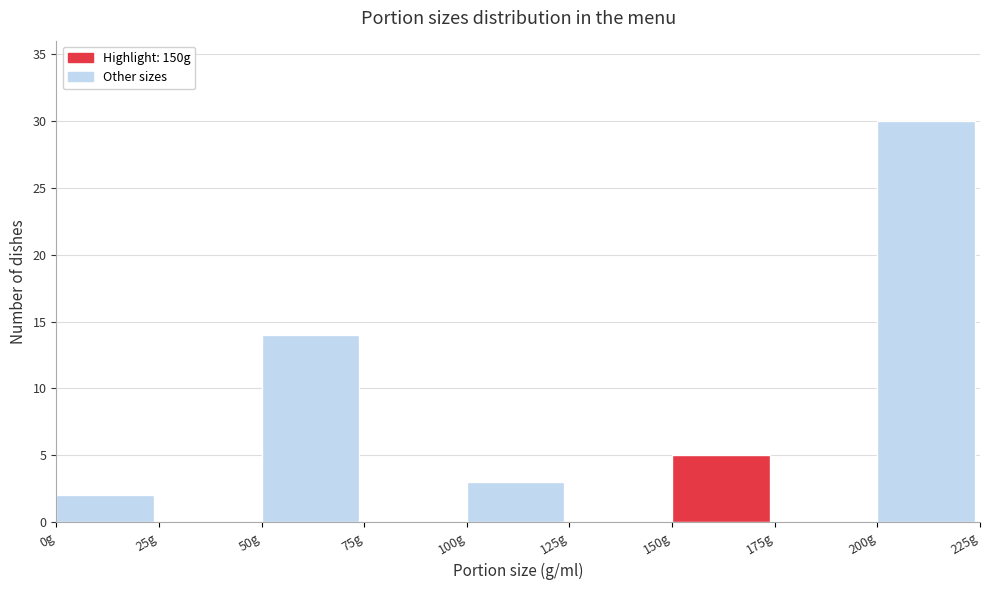

Reading left to right, transcribe this chart: for each bar, give the range it covers on the x-axis and its height. The values are not printed on the chart, so give them approximately, as read against the axis.

0 to 25: 2
25 to 50: 0
50 to 75: 14
75 to 100: 0
100 to 125: 3
125 to 150: 0
150 to 175: 5
175 to 200: 0
200 to 225: 30